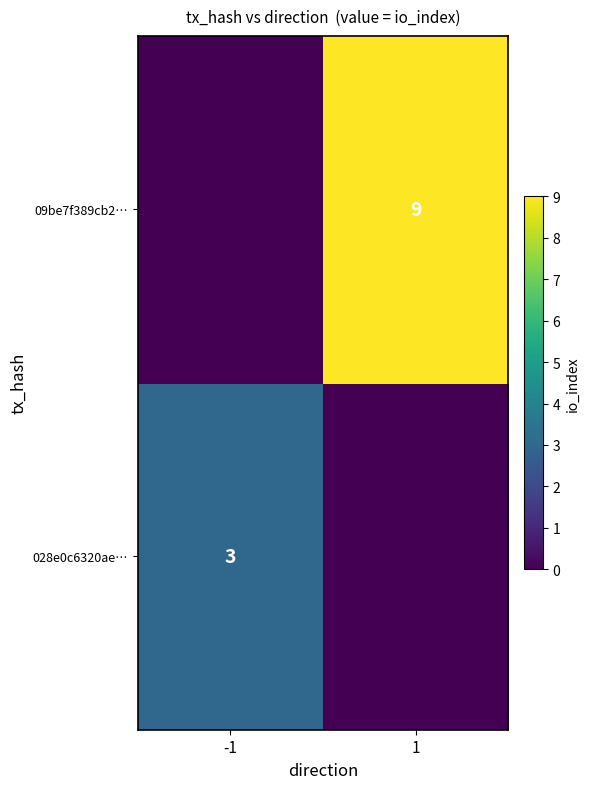

The 09be7f389cb2… series shows 9 at 1. True or false?

True